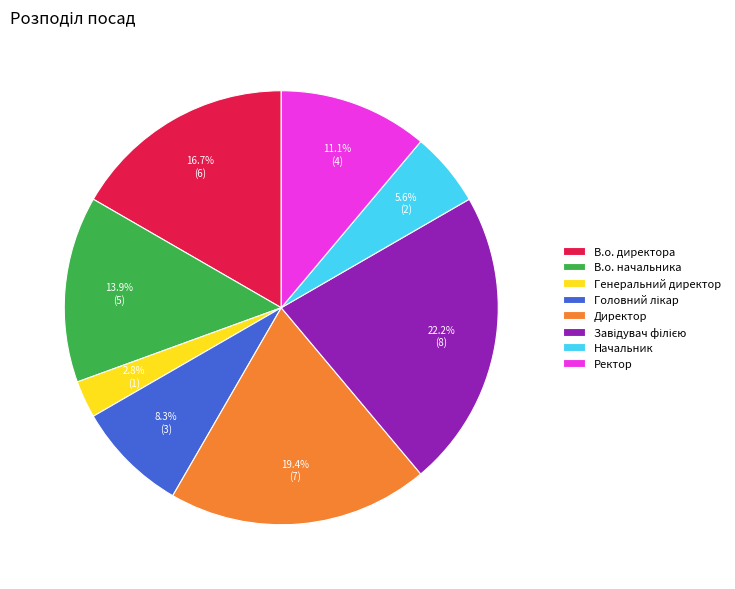

How many segments does this pie chart have?

8